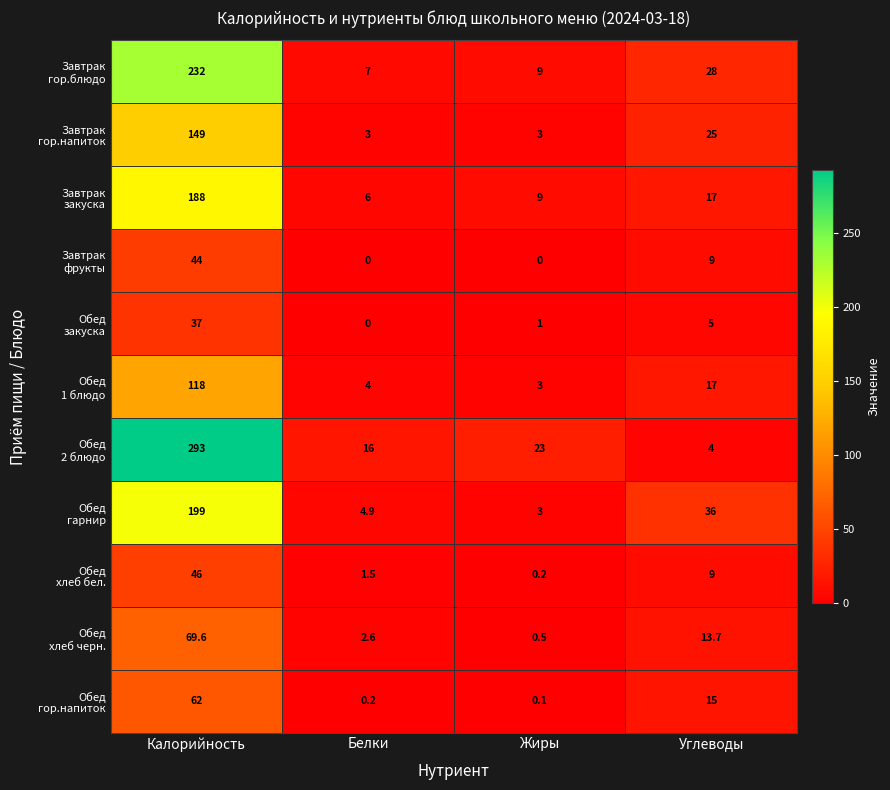

What is the total value across all series at Жиры?

51.8